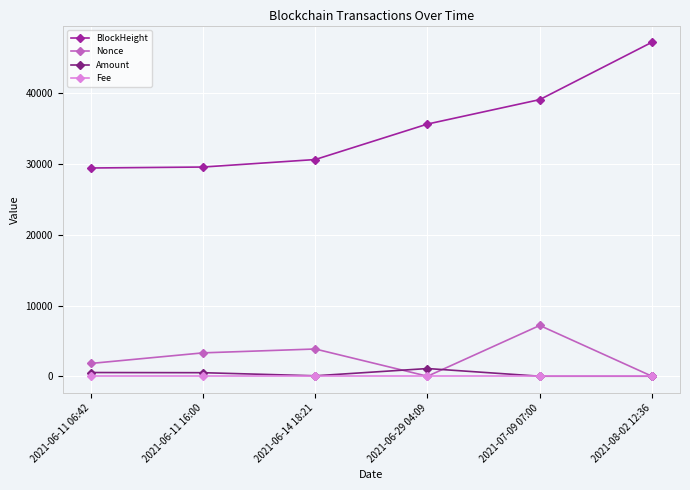

Read the Amount value at 2021-06-11 06:42.

526.0